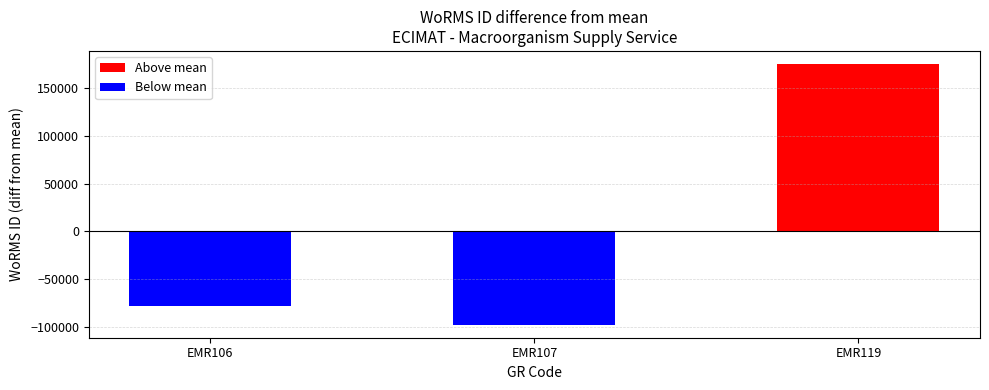

Which label corresponds to the largest value in the chart?

EMR119